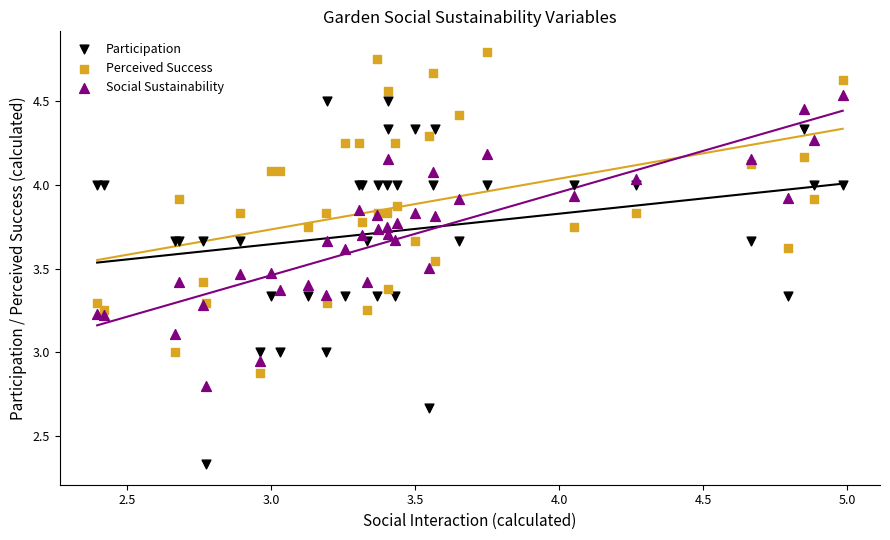

What are all the series names shown in the legend?

Participation, Perceived Success, Social Sustainability